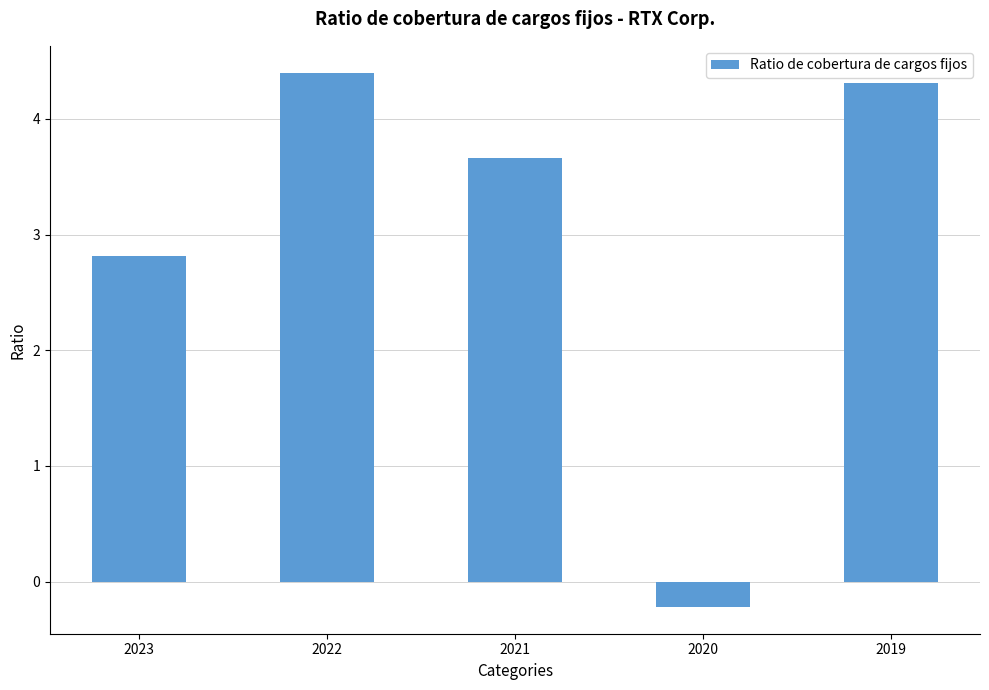

Approximately how many times larger is the value at 2022 compared to 2019?

1.0